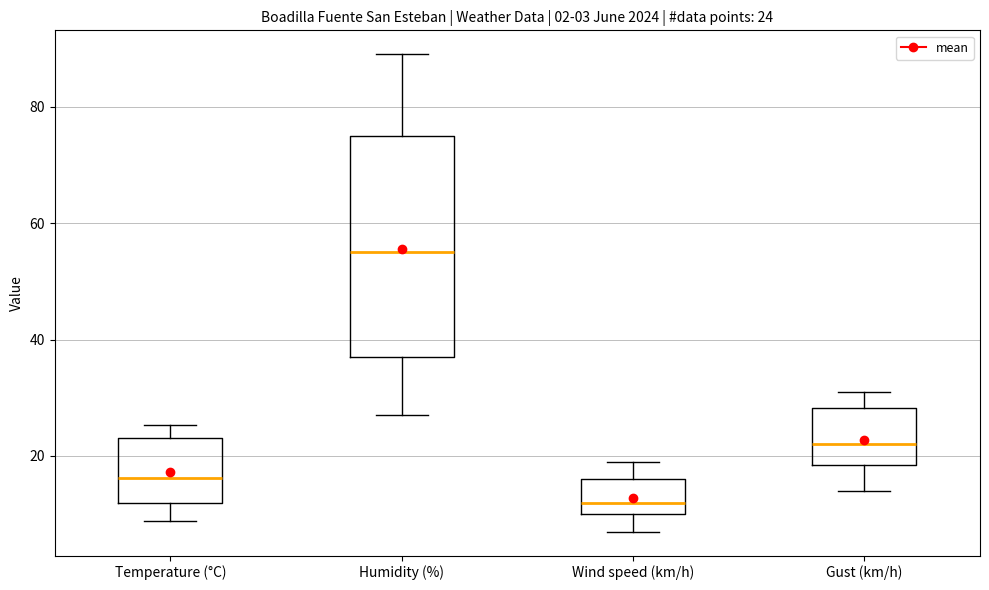

Comparing the boxes themselves (not the whiskers), which one is the tallest?

Humidity (%)